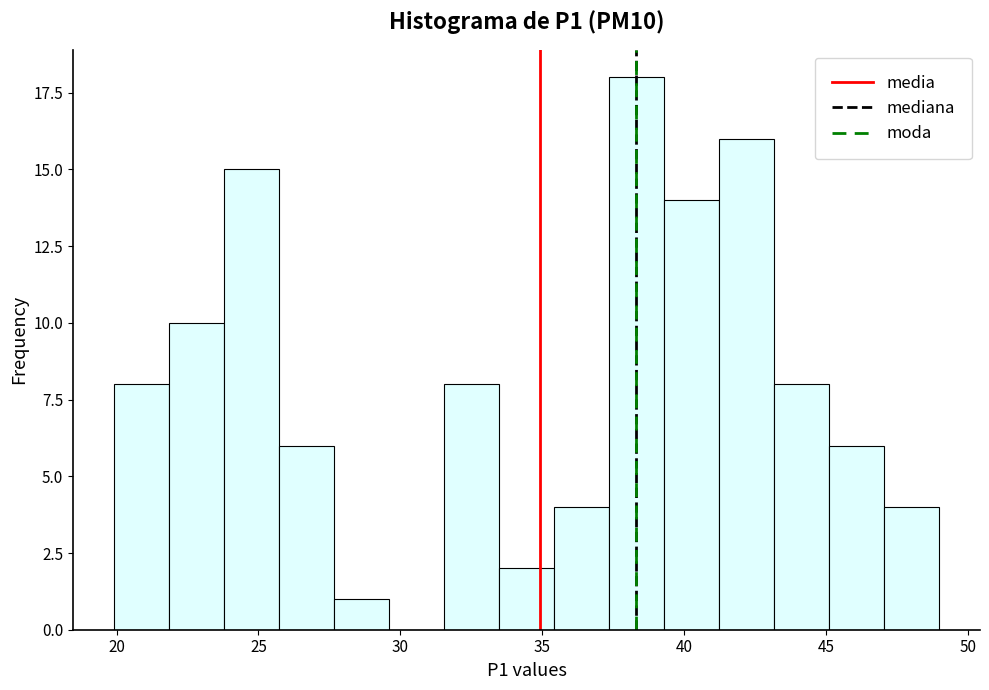

Read against the x-axis, roughly where is the centre of the tallest bar?

38.5